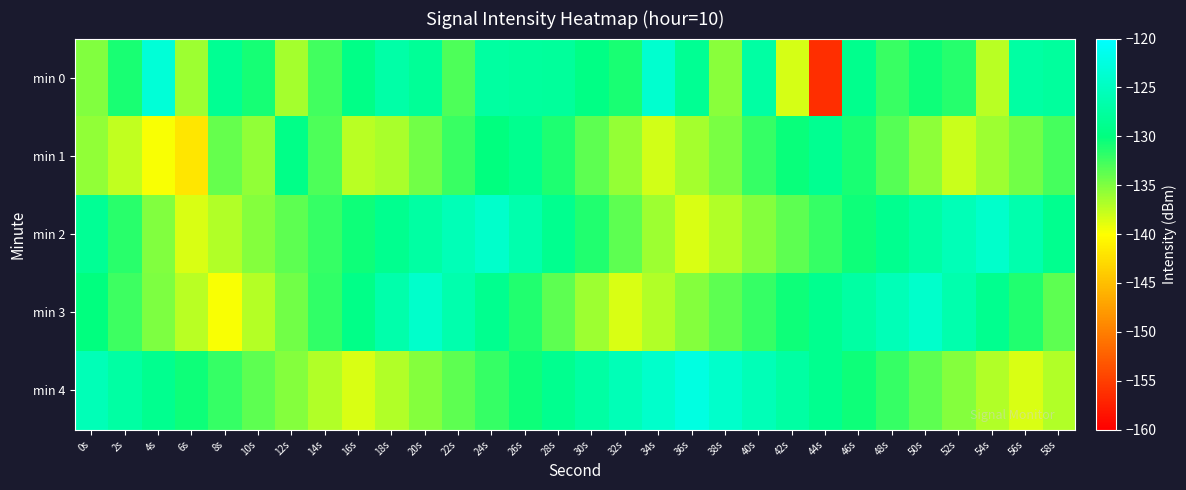

What is the greatest value displayed?

-122.5